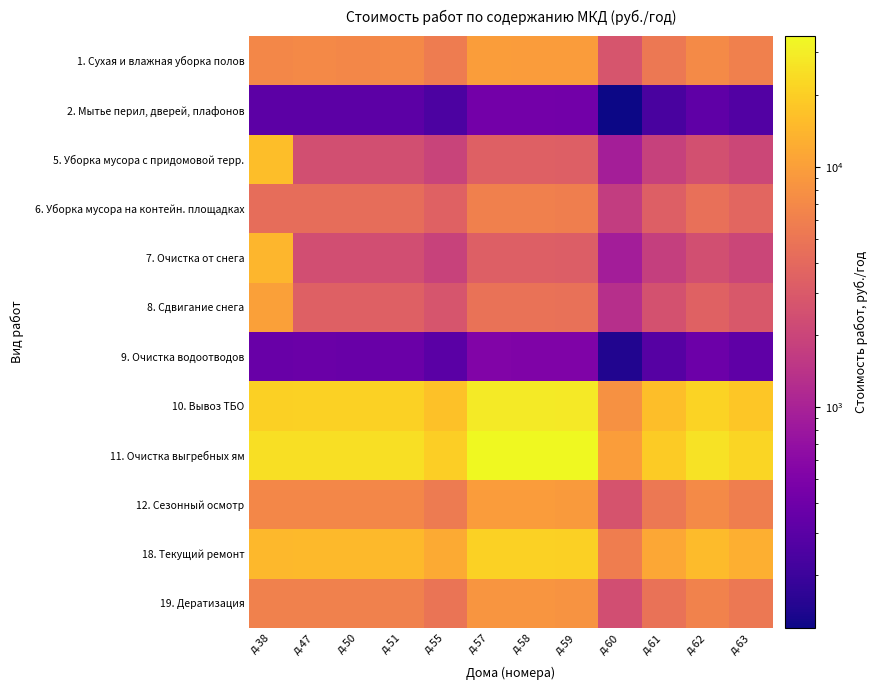

Reading left to right, extract all data points from this chart.

1. Сухая и влажная уборка полов: д.38=6901.4	д.47=6963.3	д.50=6947.1	д.51=6972.7	д.55=5578.9	д.57=9733.2	д.58=9703.7	д.59=9530.3	д.60=2697.4	д.61=5300.7	д.62=7202.5	д.63=6007.7
2. Мытье перил, дверей, плафонов: д.38=308.1	д.47=310.9	д.50=310.1	д.51=311.3	д.55=249.1	д.57=434.5	д.58=433.2	д.59=425.5	д.60=120.4	д.61=236.6	д.62=321.5	д.63=268.2
5. Уборка мусора с придомовой терр.: д.38=15836.3	д.47=2424.7	д.50=2419.1	д.51=2428.0	д.55=1942.7	д.57=3389.3	д.58=3379.0	д.59=3318.6	д.60=939.3	д.61=1845.8	д.62=2508.0	д.63=2092.0
6. Уборка мусора на контейн. площадках: д.38=4313.4	д.47=4352.0	д.50=4342.0	д.51=4357.9	д.55=3486.8	д.57=6083.3	д.58=6064.8	д.59=5956.4	д.60=1685.9	д.61=3313.0	д.62=4501.6	д.63=3754.8
7. Очистка от снега: д.38=14419.1	д.47=2362.5	д.50=2357.1	д.51=2365.7	д.55=1892.9	д.57=3302.4	д.58=3292.3	д.59=3233.5	д.60=915.2	д.61=1798.5	д.62=2443.7	д.63=2038.3
8. Сдвигание снега: д.38=10167.3	д.47=3357.3	д.50=3349.5	д.51=3361.8	д.55=2689.8	д.57=4692.8	д.58=4678.6	д.59=4595.0	д.60=1300.5	д.61=2555.7	д.62=3472.6	д.63=2896.6
9. Очистка водоотводов: д.38=369.7	д.47=373.0	д.50=372.2	д.51=373.5	д.55=298.9	д.57=521.4	д.58=519.8	д.59=510.6	д.60=144.5	д.61=284.0	д.62=385.8	д.63=321.8
10. Вывоз ТБО: д.38=20581.1	д.47=20765.4	д.50=20717.4	д.51=20793.5	д.55=16637.2	д.57=29025.9	д.58=28937.8	д.59=28420.7	д.60=8044.1	д.61=15807.6	д.62=21478.9	д.63=17915.8
11. Очистка выгребных ям: д.38=24894.5	д.47=25117.5	д.50=25059.3	д.51=25151.4	д.55=20124.0	д.57=35109.2	д.58=35002.6	д.59=34377.2	д.60=9729.9	д.61=19120.5	д.62=25980.4	д.63=21670.6
12. Сезонный осмотр: д.38=6839.8	д.47=6901.1	д.50=6885.1	д.51=6910.4	д.55=5529.1	д.57=9646.3	д.58=9617.0	д.59=9445.2	д.60=2673.3	д.61=5253.4	д.62=7138.2	д.63=5954.0
18. Текущий ремонт: д.38=14788.8	д.47=14921.3	д.50=14886.7	д.51=14941.4	д.55=11954.9	д.57=20857.0	д.58=20793.6	д.59=20422.1	д.60=5780.2	д.61=11358.7	д.62=15433.9	д.63=12873.6
19. Дератизация: д.38=6100.4	д.47=6155.0	д.50=6140.8	д.51=6163.3	д.55=4931.4	д.57=8603.5	д.58=8577.4	д.59=8424.1	д.60=2384.3	д.61=4685.5	д.62=6366.5	д.63=5310.4